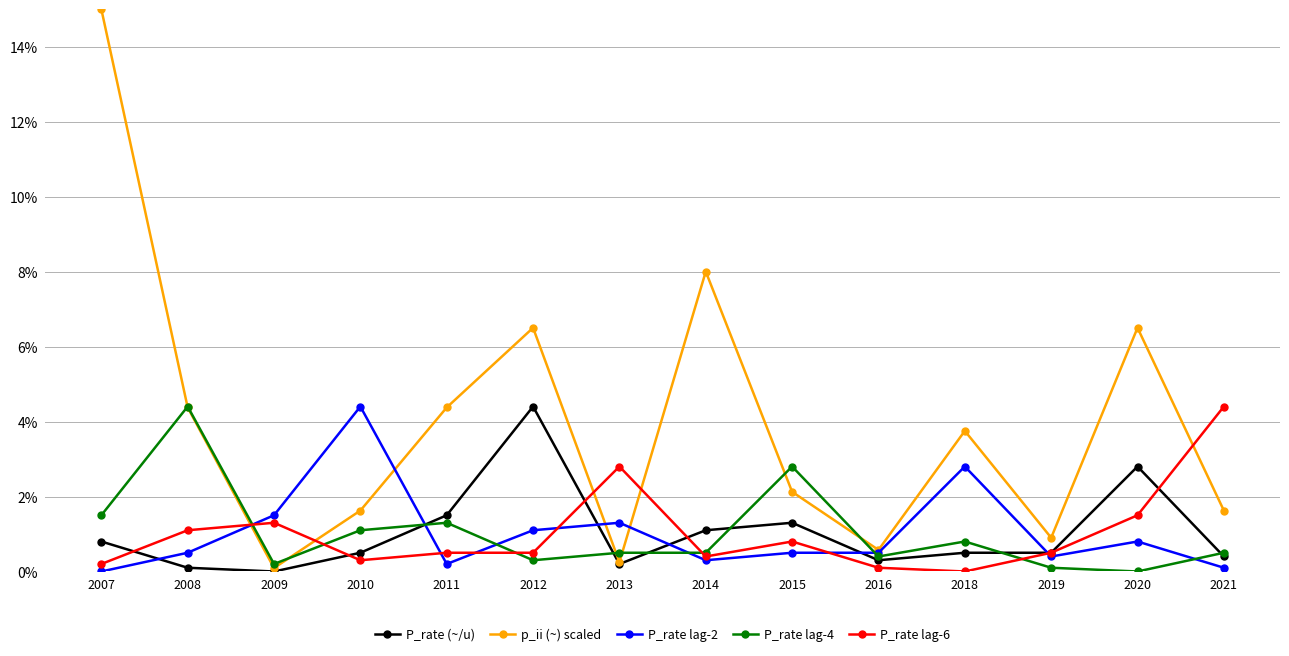

How many positive values does the P_rate lag-2 series have?

13